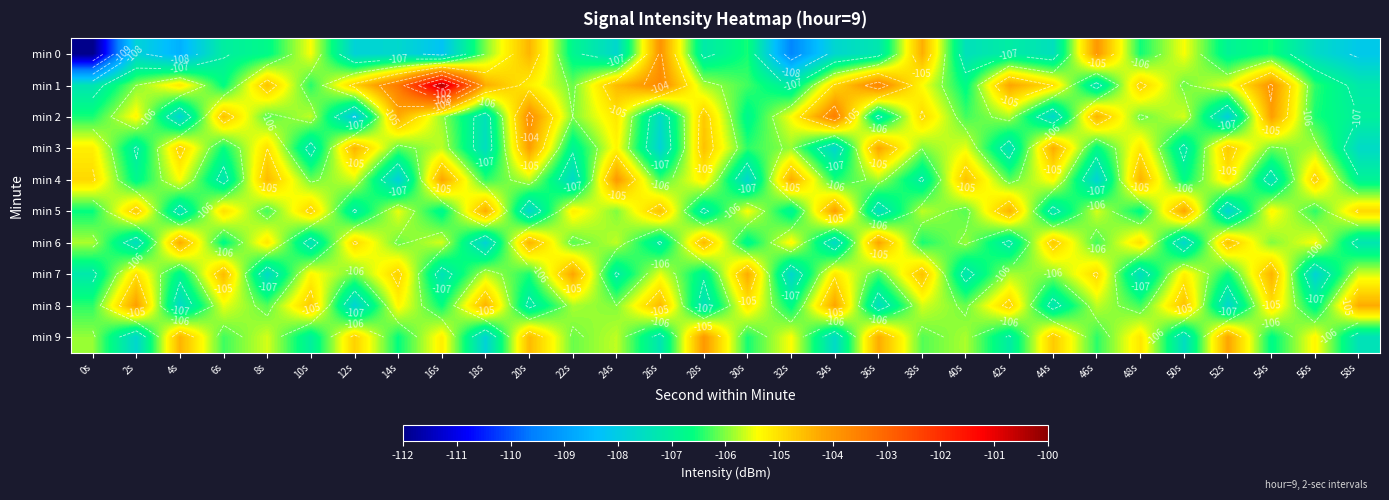

What is the difference between the second highest and second lowest values in the min 7 series?

3.4